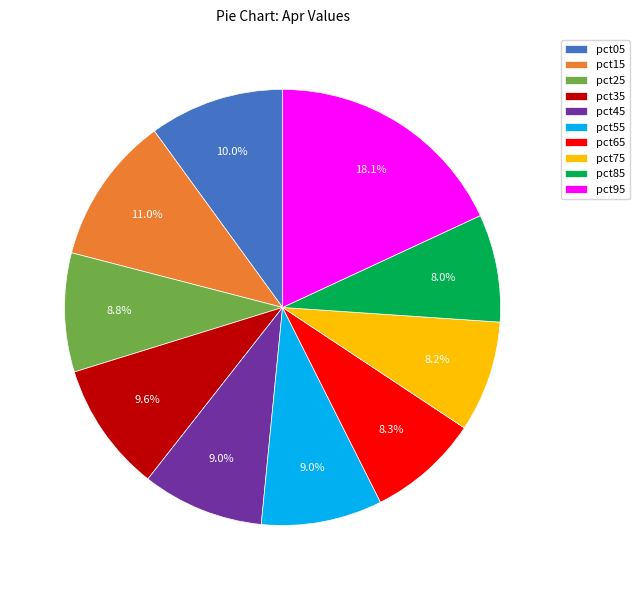

To the nearest percent, what is the average slice percentage?

10%